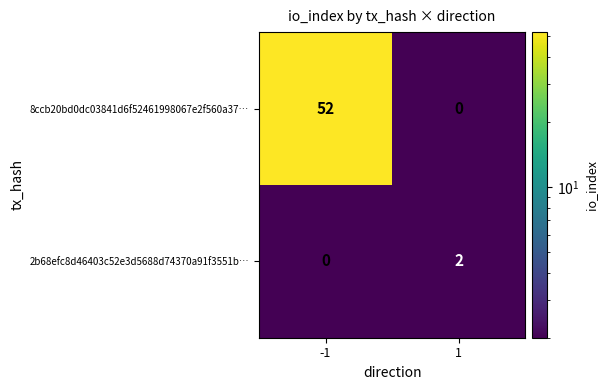

List the series in order of their peak value, lowest first.

2b68efc8d46403c52e3d5688d74370a91f3551b…, 8ccb20bd0dc03841d6f52461998067e2f560a37…